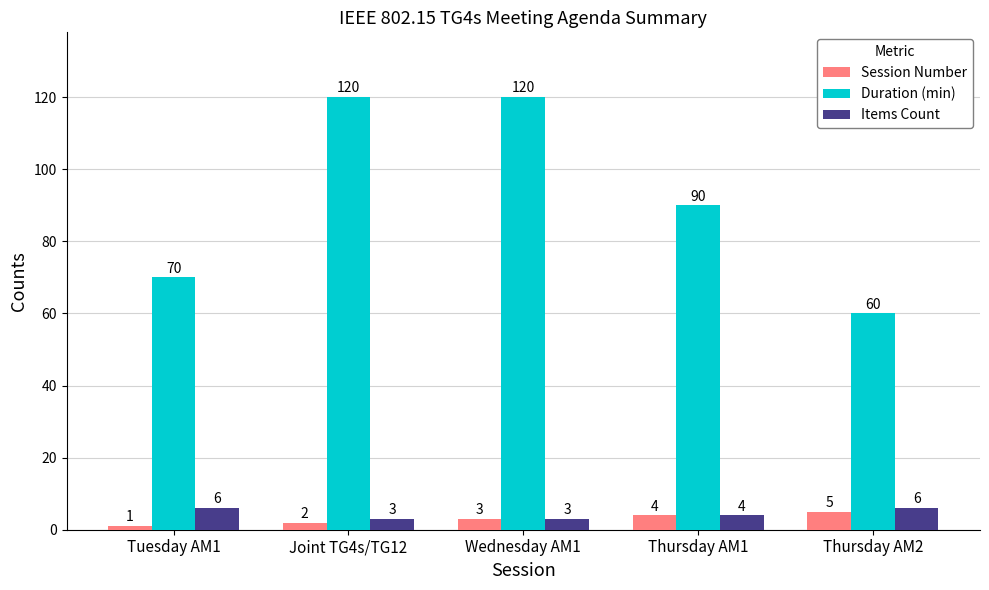

True or false: Duration (min) has a value of 120 at Wednesday AM1.

True